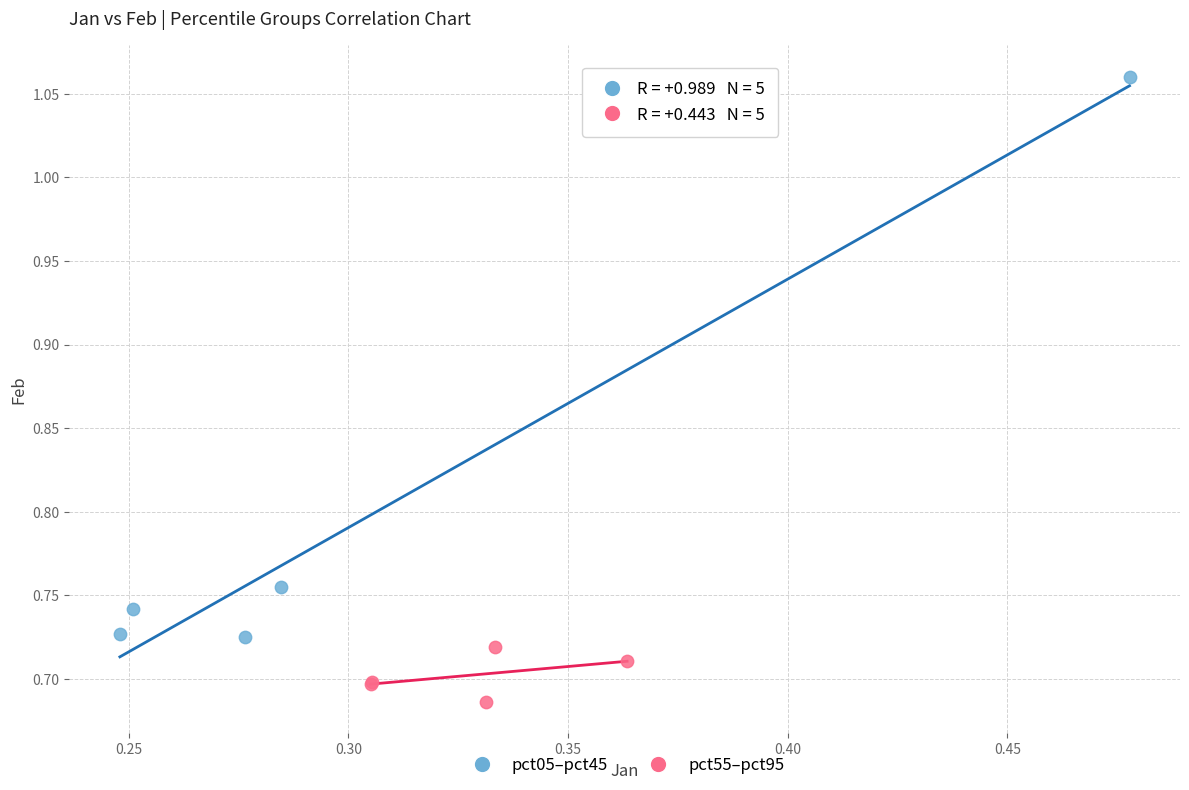

Which series reaches the minimum Y coordinate?

pct55–pct95